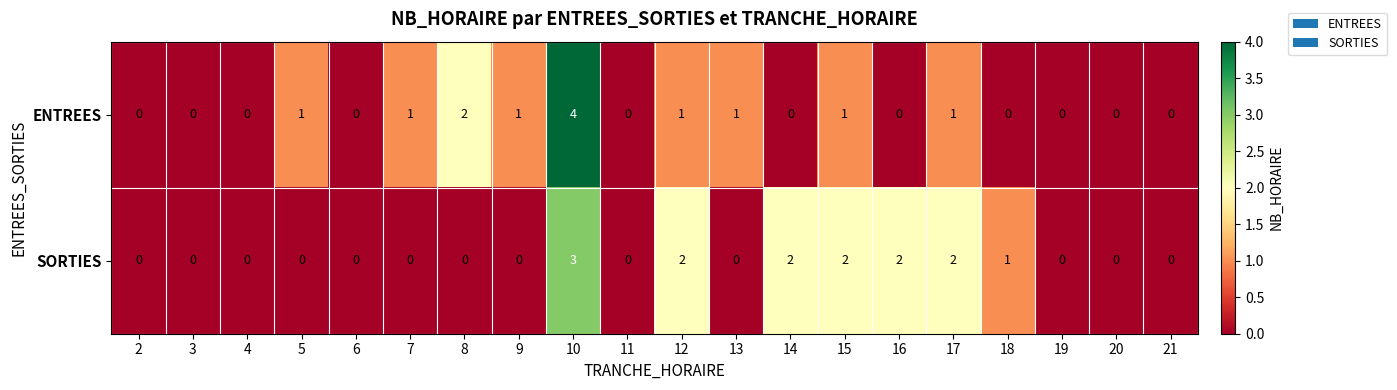

The value of SORTIES at 9 is 1. True or false?

False